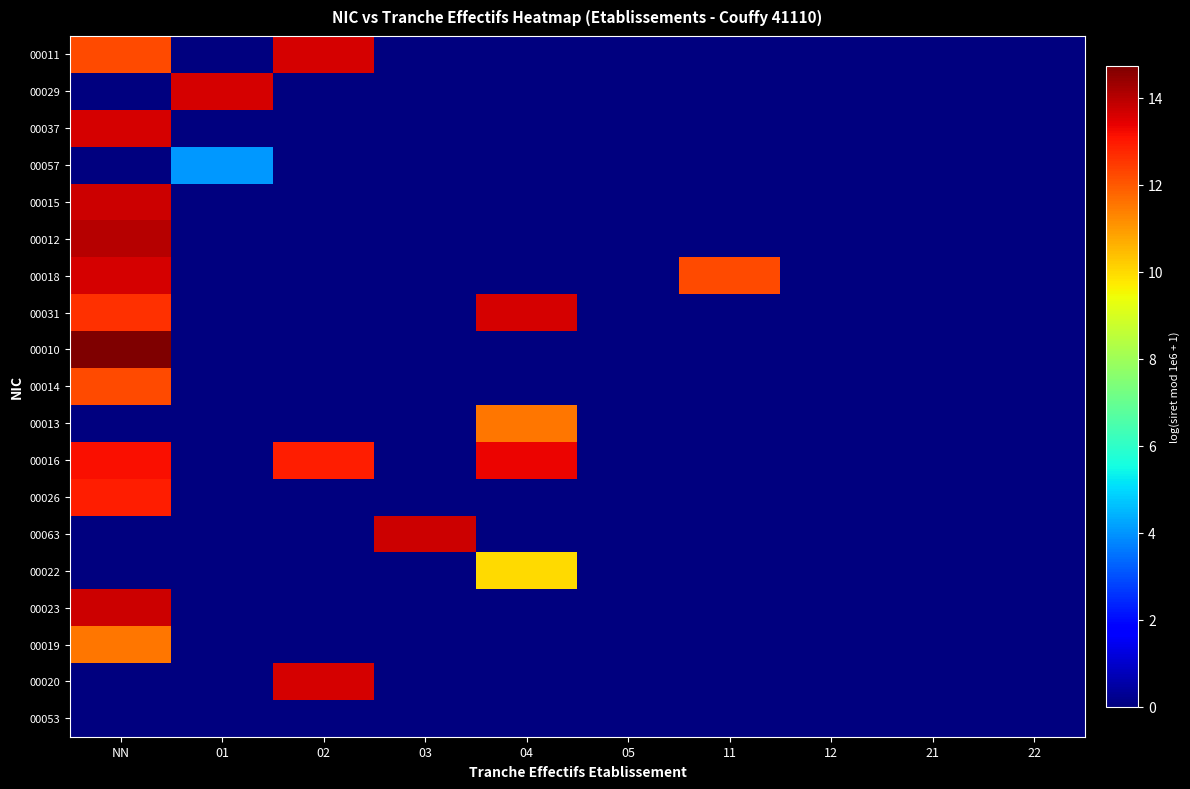

Reading left to right, extract all data points from this chart.

00011: NN=12.2	01=0.0	02=13.6	03=0.0	04=0.0	05=0.0	11=0.0	12=0.0	21=0.0	22=0.0
00029: NN=0.0	01=13.6	02=0.0	03=0.0	04=0.0	05=0.0	11=0.0	12=0.0	21=0.0	22=0.0
00037: NN=13.6	01=0.0	02=0.0	03=0.0	04=0.0	05=0.0	11=0.0	12=0.0	21=0.0	22=0.0
00057: NN=0.0	01=4.1	02=0.0	03=0.0	04=0.0	05=0.0	11=0.0	12=0.0	21=0.0	22=0.0
00015: NN=13.7	01=0.0	02=0.0	03=0.0	04=0.0	05=0.0	11=0.0	12=0.0	21=0.0	22=0.0
00012: NN=14.0	01=0.0	02=0.0	03=0.0	04=0.0	05=0.0	11=0.0	12=0.0	21=0.0	22=0.0
00018: NN=13.6	01=0.0	02=0.0	03=0.0	04=0.0	05=0.0	11=12.2	12=0.0	21=0.0	22=0.0
00031: NN=12.6	01=0.0	02=0.0	03=0.0	04=13.6	05=0.0	11=0.0	12=0.0	21=0.0	22=0.0
00010: NN=14.7	01=0.0	02=0.0	03=0.0	04=0.0	05=0.0	11=0.0	12=0.0	21=0.0	22=0.0
00014: NN=12.2	01=0.0	02=0.0	03=0.0	04=0.0	05=0.0	11=0.0	12=0.0	21=0.0	22=0.0
00013: NN=0.0	01=0.0	02=0.0	03=0.0	04=11.5	05=0.0	11=0.0	12=0.0	21=0.0	22=0.0
00016: NN=13.1	01=0.0	02=12.9	03=0.0	04=13.3	05=0.0	11=0.0	12=0.0	21=0.0	22=0.0
00026: NN=12.9	01=0.0	02=0.0	03=0.0	04=0.0	05=0.0	11=0.0	12=0.0	21=0.0	22=0.0
00063: NN=0.0	01=0.0	02=0.0	03=13.7	04=0.0	05=0.0	11=0.0	12=0.0	21=0.0	22=0.0
00022: NN=0.0	01=0.0	02=0.0	03=0.0	04=10.0	05=0.0	11=0.0	12=0.0	21=0.0	22=0.0
00023: NN=13.7	01=0.0	02=0.0	03=0.0	04=0.0	05=0.0	11=0.0	12=0.0	21=0.0	22=0.0
00019: NN=11.5	01=0.0	02=0.0	03=0.0	04=0.0	05=0.0	11=0.0	12=0.0	21=0.0	22=0.0
00020: NN=0.0	01=0.0	02=13.6	03=0.0	04=0.0	05=0.0	11=0.0	12=0.0	21=0.0	22=0.0
00053: NN=0.0	01=0.0	02=0.0	03=0.0	04=0.0	05=0.0	11=0.0	12=0.0	21=0.0	22=0.0